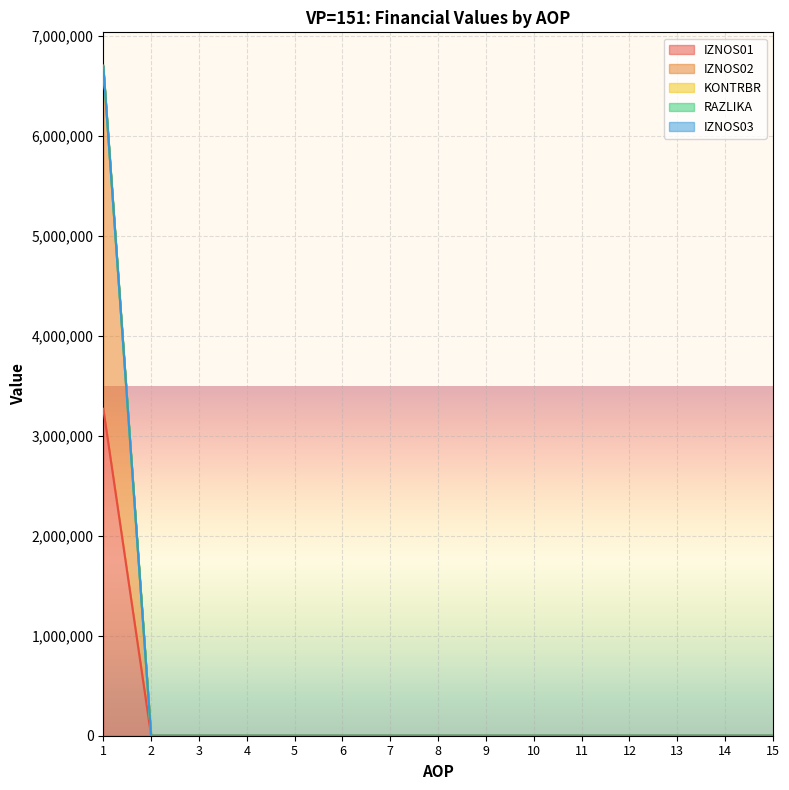

What is the maximum value shown in the chart?

6703265.3